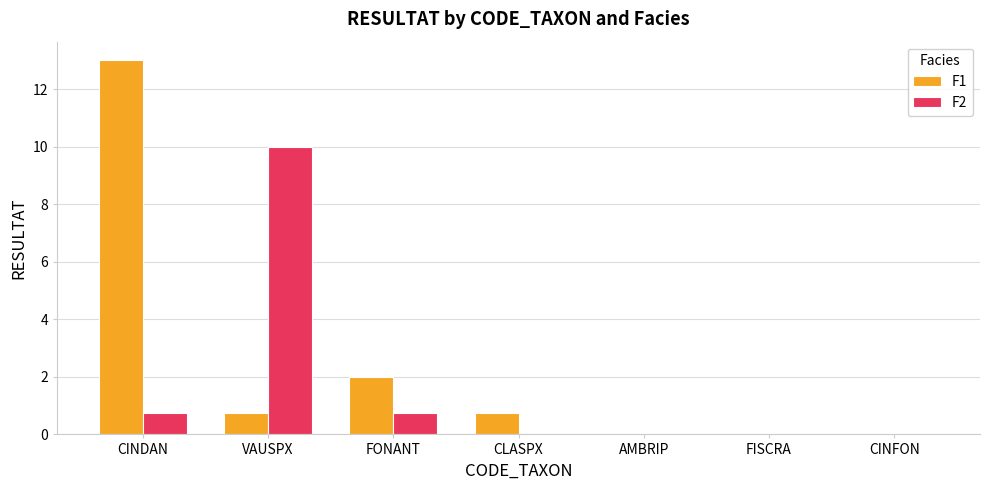

What is the average value of the F1 series?

2.4